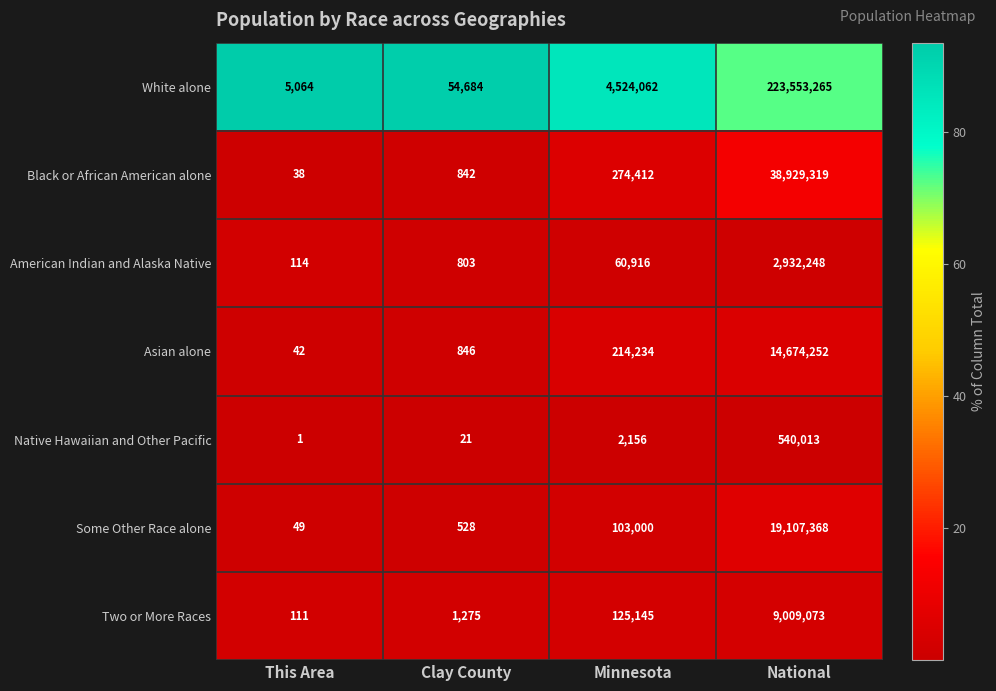

Reading left to right, extract all data points from this chart.

White alone: This Area=5064	Clay County=54684	Minnesota=4524062	National=223553265
Black or African American alone: This Area=38	Clay County=842	Minnesota=274412	National=38929319
American Indian and Alaska Native: This Area=114	Clay County=803	Minnesota=60916	National=2932248
Asian alone: This Area=42	Clay County=846	Minnesota=214234	National=14674252
Native Hawaiian and Other Pacific: This Area=1	Clay County=21	Minnesota=2156	National=540013
Some Other Race alone: This Area=49	Clay County=528	Minnesota=103000	National=19107368
Two or More Races: This Area=111	Clay County=1275	Minnesota=125145	National=9009073